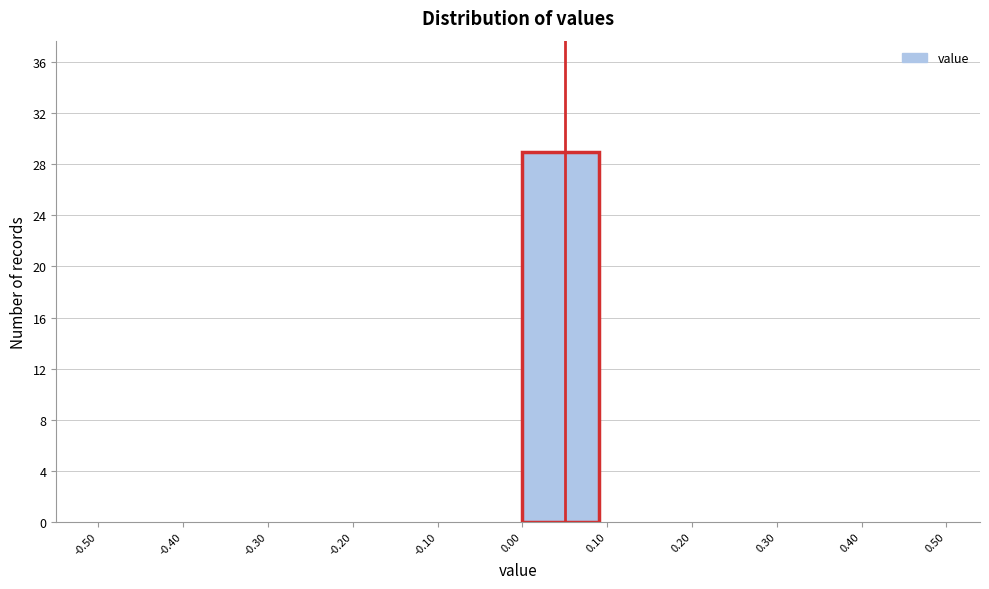

Reading left to right, list every bar in this chart as the range it spans on the x-axis followed by its height. The values are not printed on the chart, so give them approximately, as read against the axis.

-0.50 to -0.40: 0
-0.40 to -0.30: 0
-0.30 to -0.20: 0
-0.20 to -0.10: 0
-0.10 to 0.00: 0
0.00 to 0.10: 29
0.10 to 0.20: 0
0.20 to 0.30: 0
0.30 to 0.40: 0
0.40 to 0.50: 0